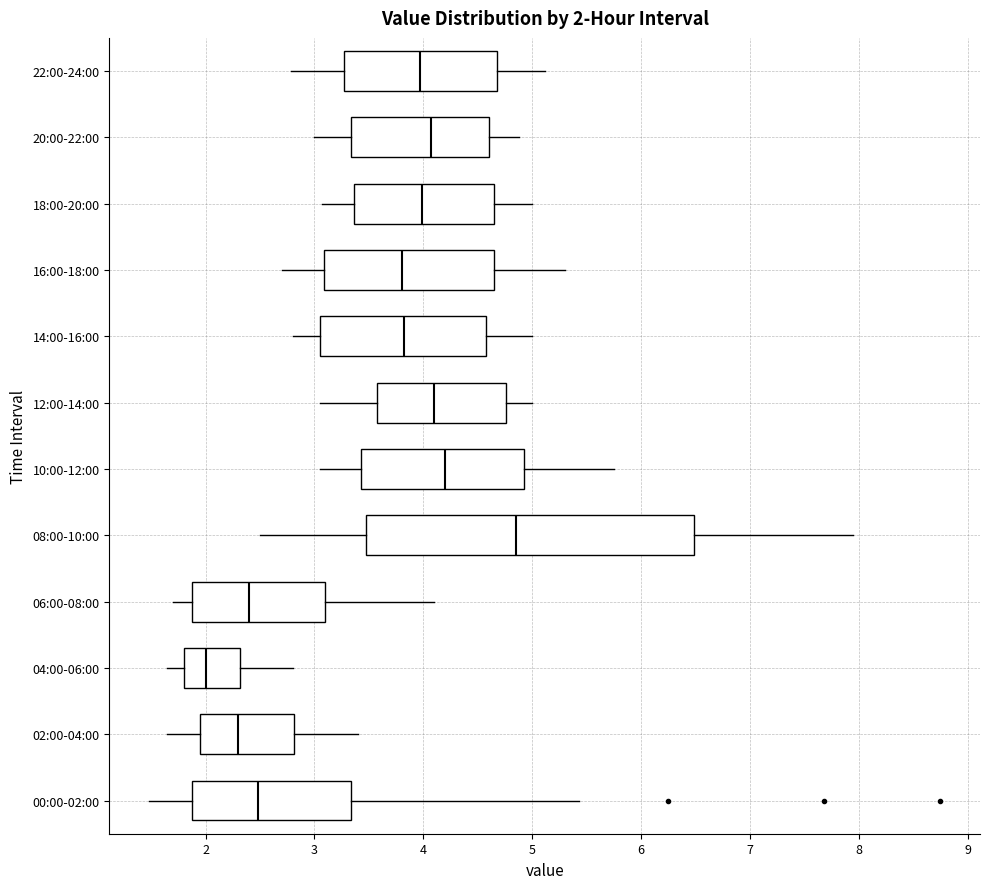

Which box has the furthest to the left median line?

04:00-06:00